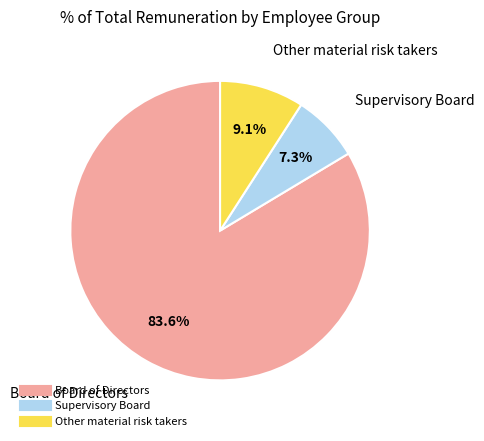

Rank the categories by value from highest to lowest.

Board of Directors, Other material risk takers, Supervisory Board